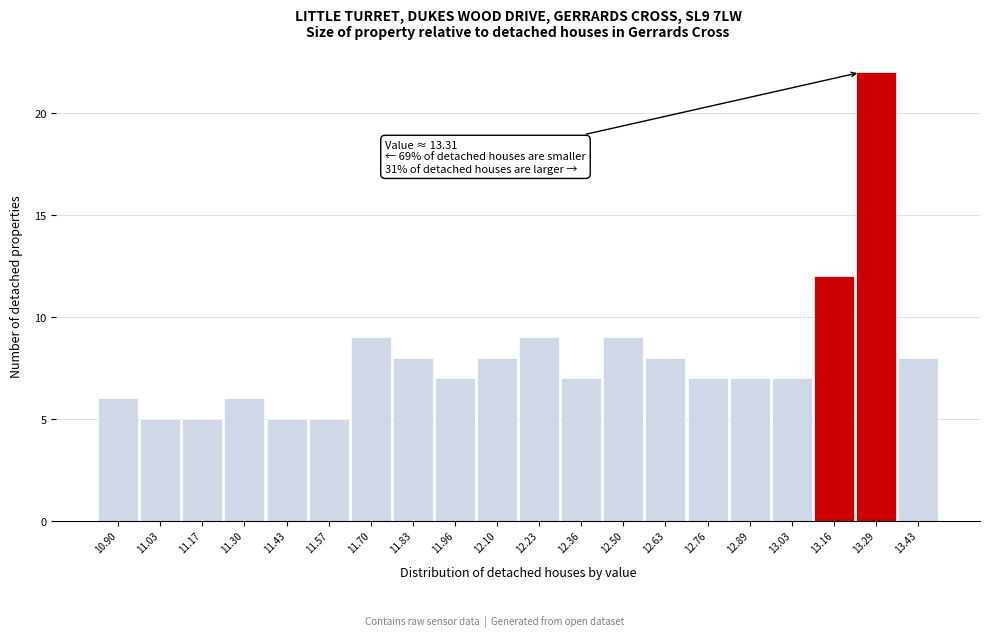

Reading left to right, transcribe all the data shown in this chart.

10.90=6	11.03=5	11.17=5	11.30=6	11.43=5	11.57=5	11.70=9	11.83=8	11.96=7	12.10=8	12.23=9	12.36=7	12.50=9	12.63=8	12.76=7	12.89=7	13.03=7	13.16=12	13.29=22	13.43=8